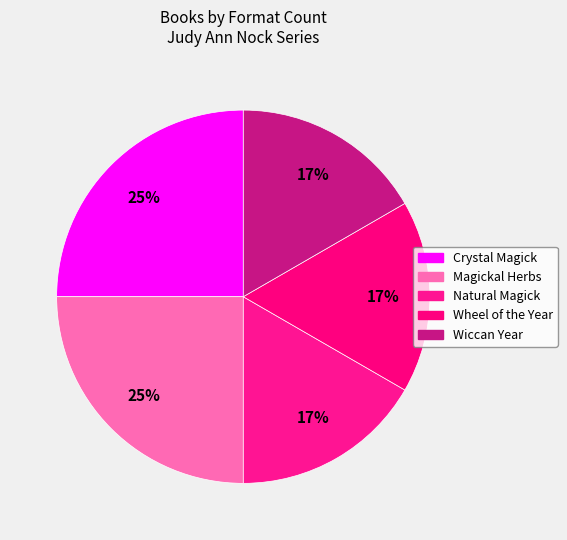

How many segments does this pie chart have?

5